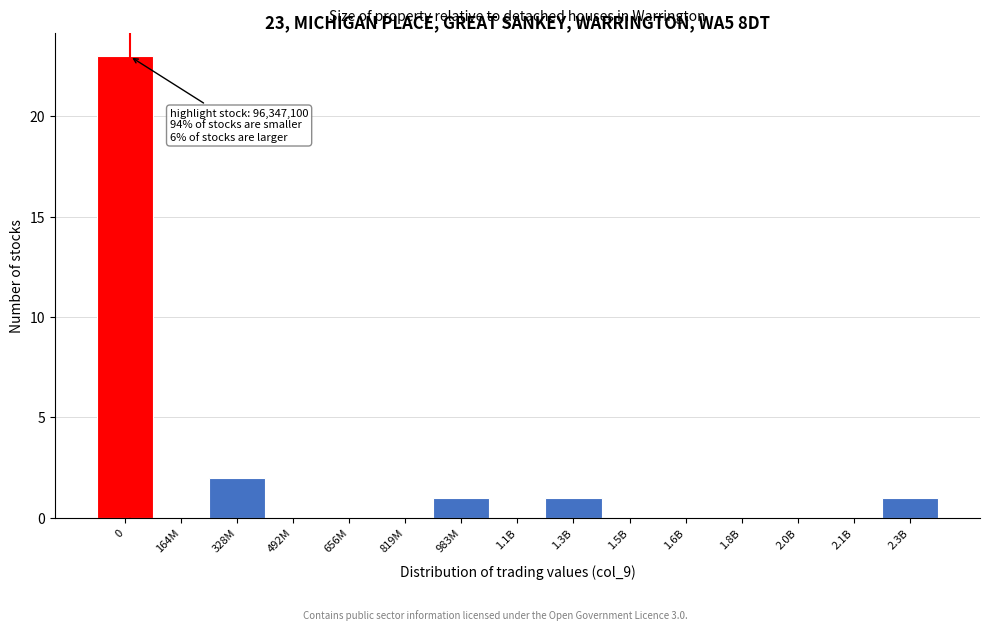

Reading left to right, extract all data points from this chart.

0=23	164M=0	328M=2	492M=0	656M=0	819M=0	983M=1	1.1B=0	1.3B=1	1.5B=0	1.6B=0	1.8B=0	2.0B=0	2.1B=0	2.3B=1